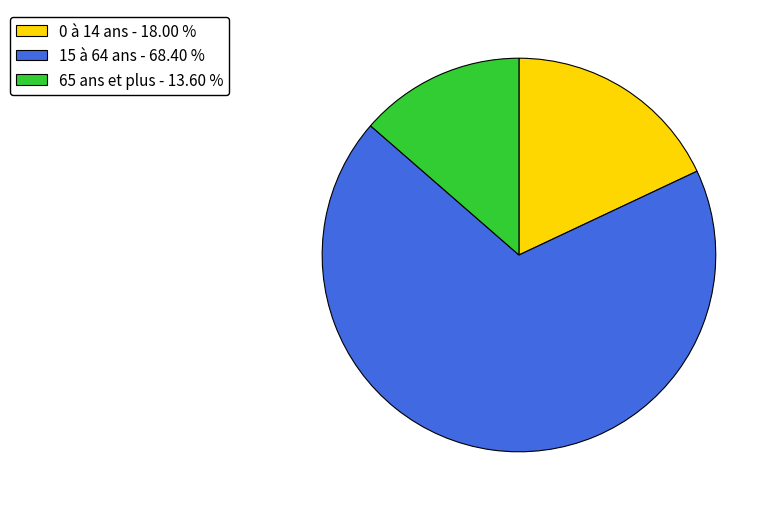

Which category has the biggest portion of the pie?

15 à 64 ans